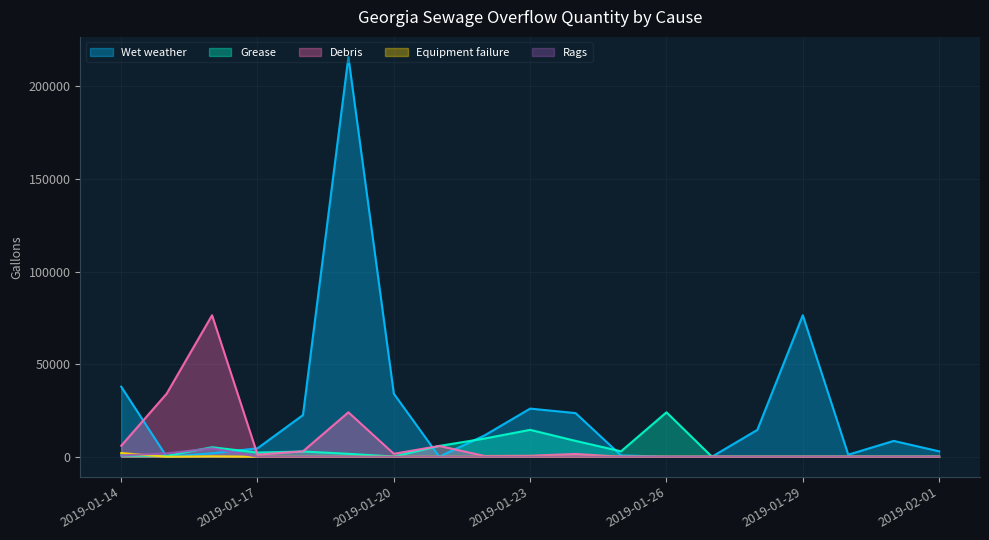

Which series has the largest total across all categories?

Wet weather